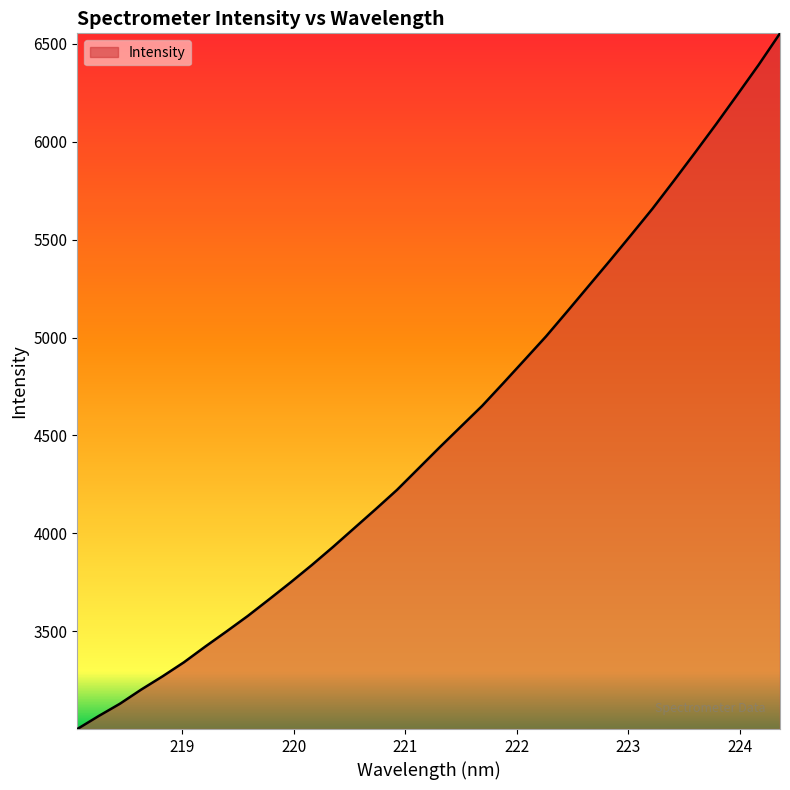

What is the minimum value shown in the chart?

3000.0